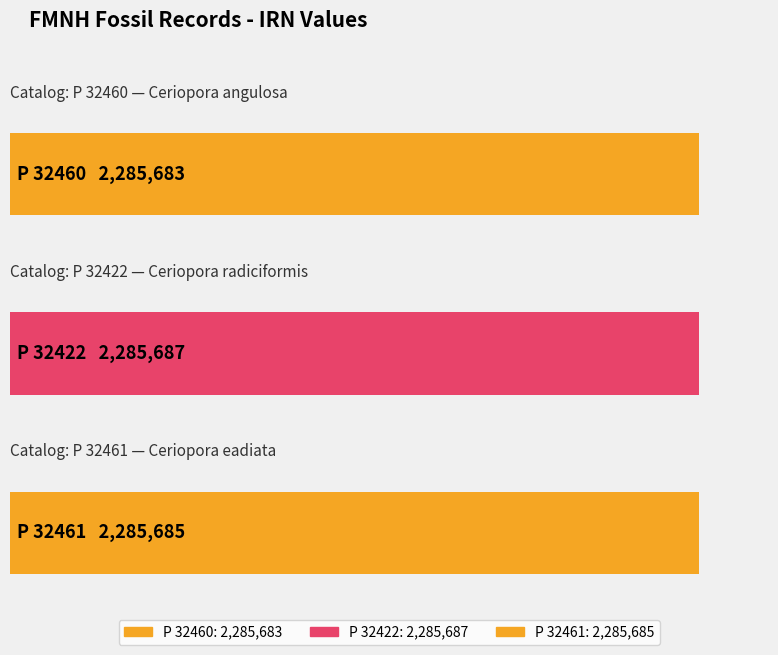

Reading left to right, transcribe all the data shown in this chart.

P 32460=2285683	P 32422=2285687	P 32461=2285685